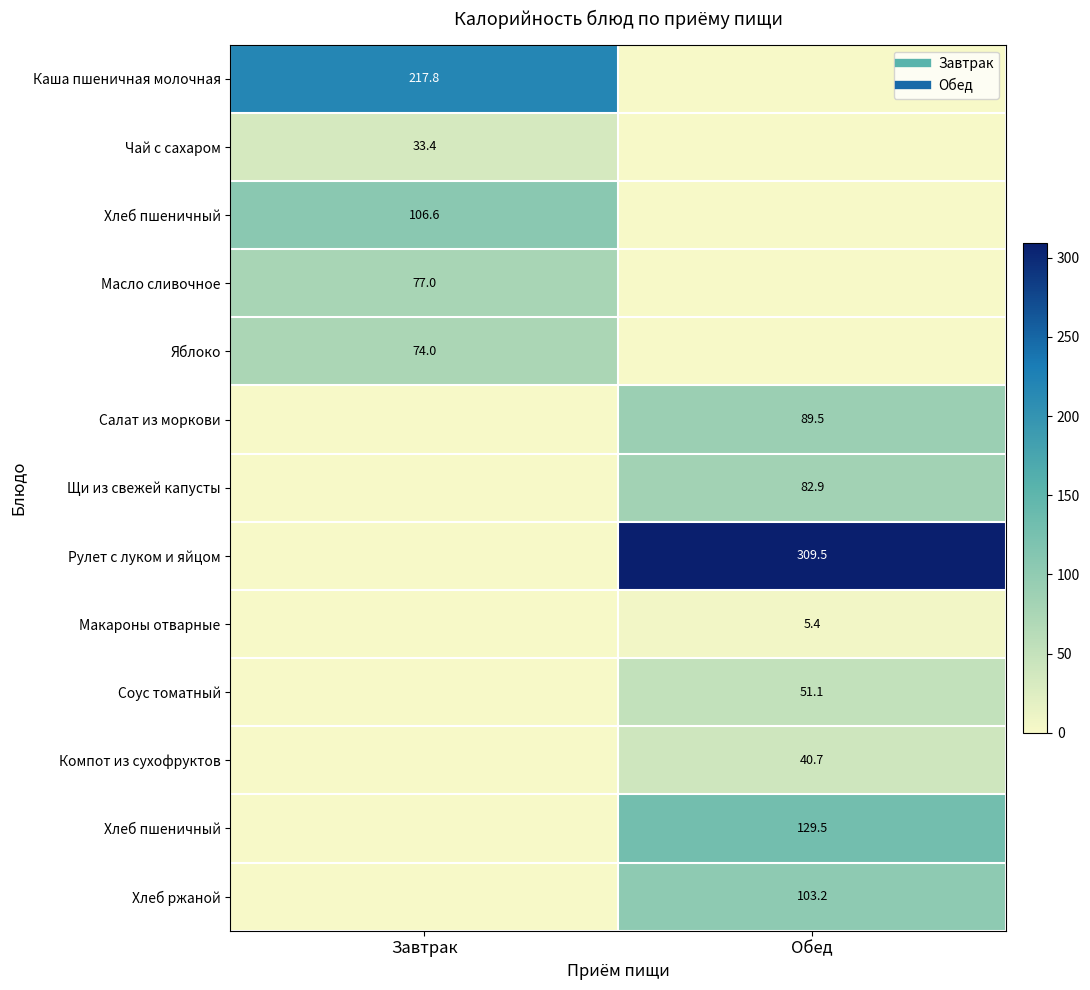

Count the number of data series in this chart.

13